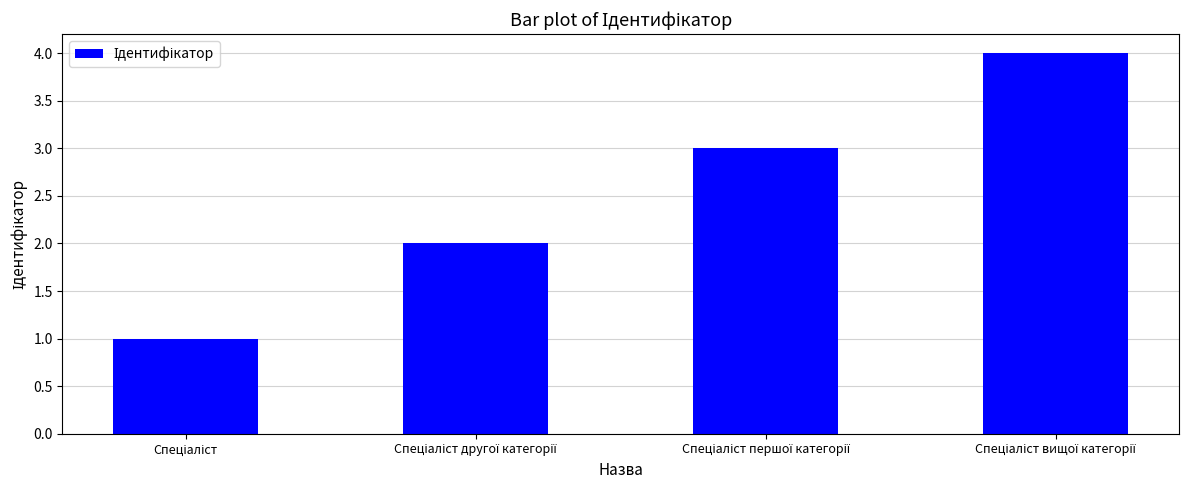

What is the maximum value shown in the chart?

4